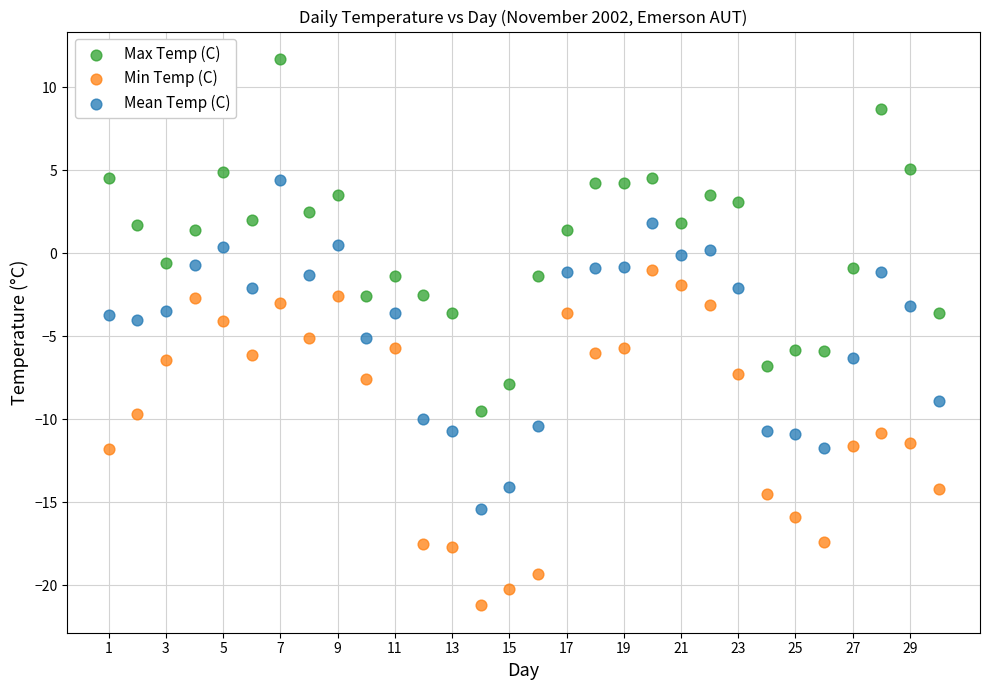

Across all data points, what is the range of Y values (max minus min)?

32.9